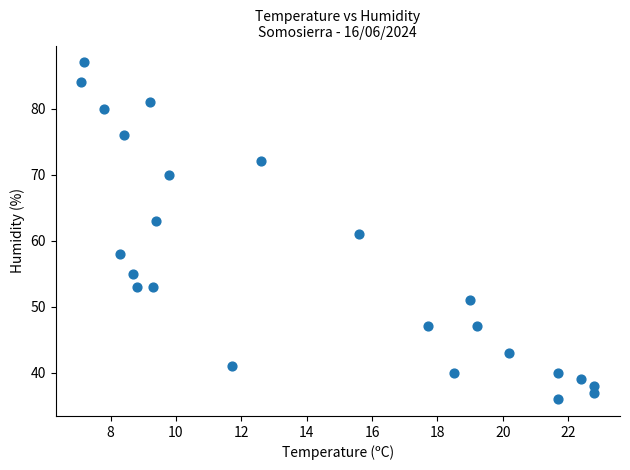

What is the range of Y values (max minus min)?

51